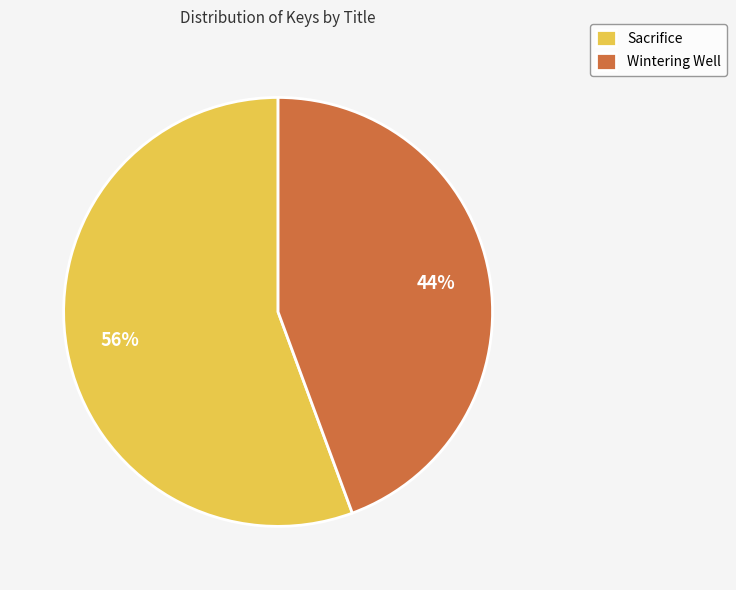

Is it true that Wintering Well is 44% of the pie?

True